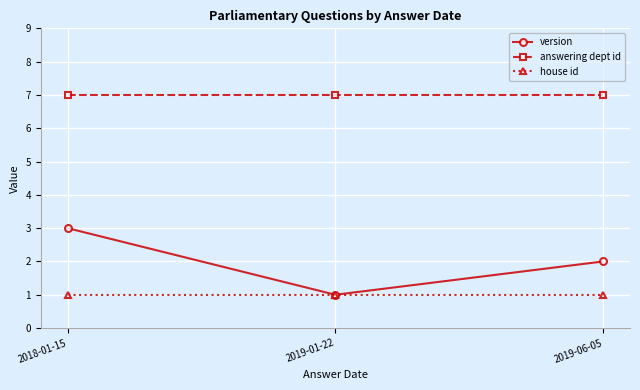

Does the chart have visible grid lines?

Yes